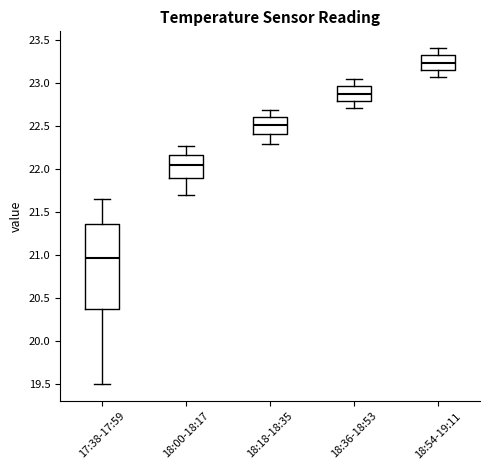

Which box's median line is the highest?

18:54-19:11